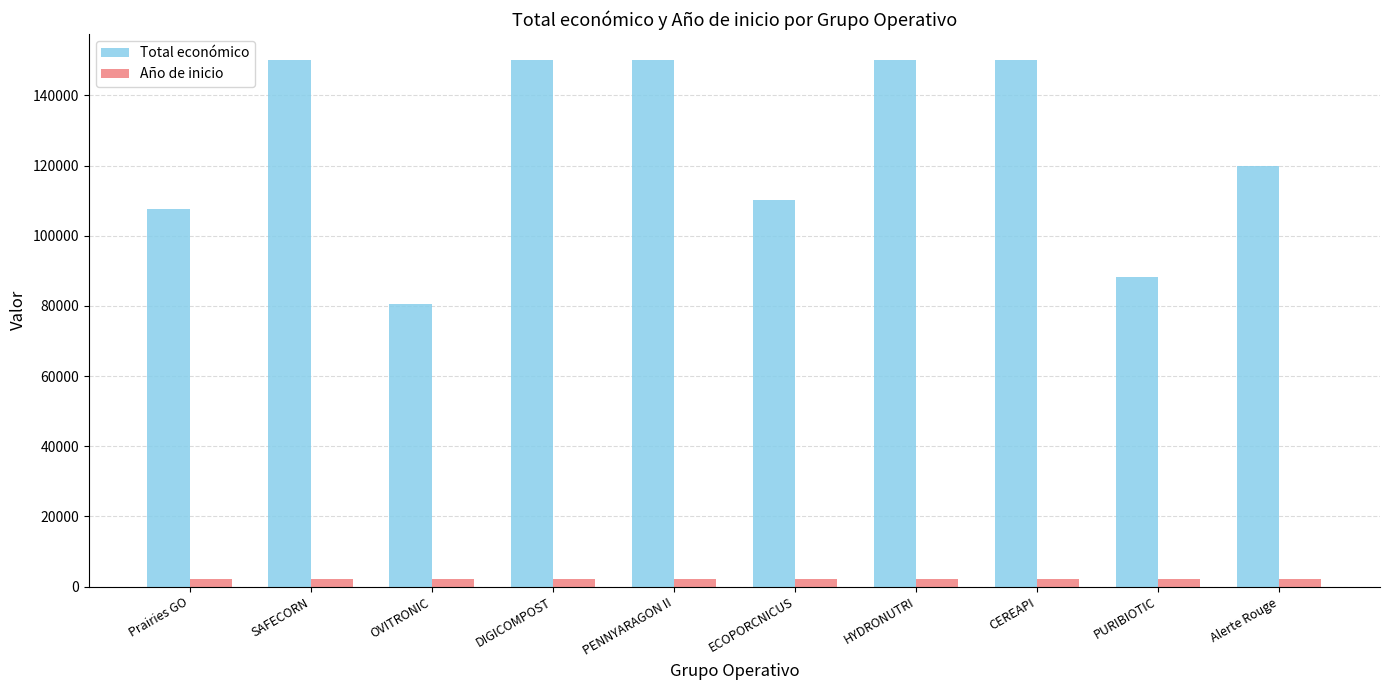

The Total económico series shows 120000 at Alerte Rouge. True or false?

True